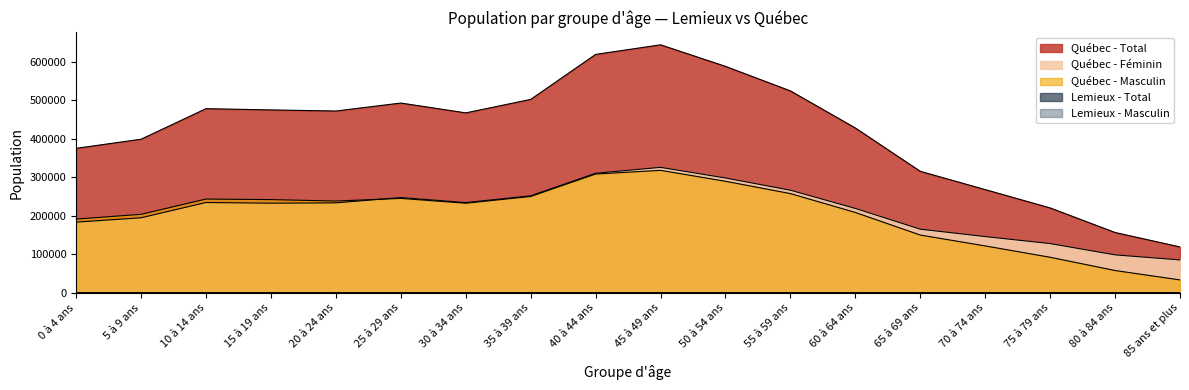

Which series changed the most between 5 à 9 ans and 25 à 29 ans?

Québec - Total